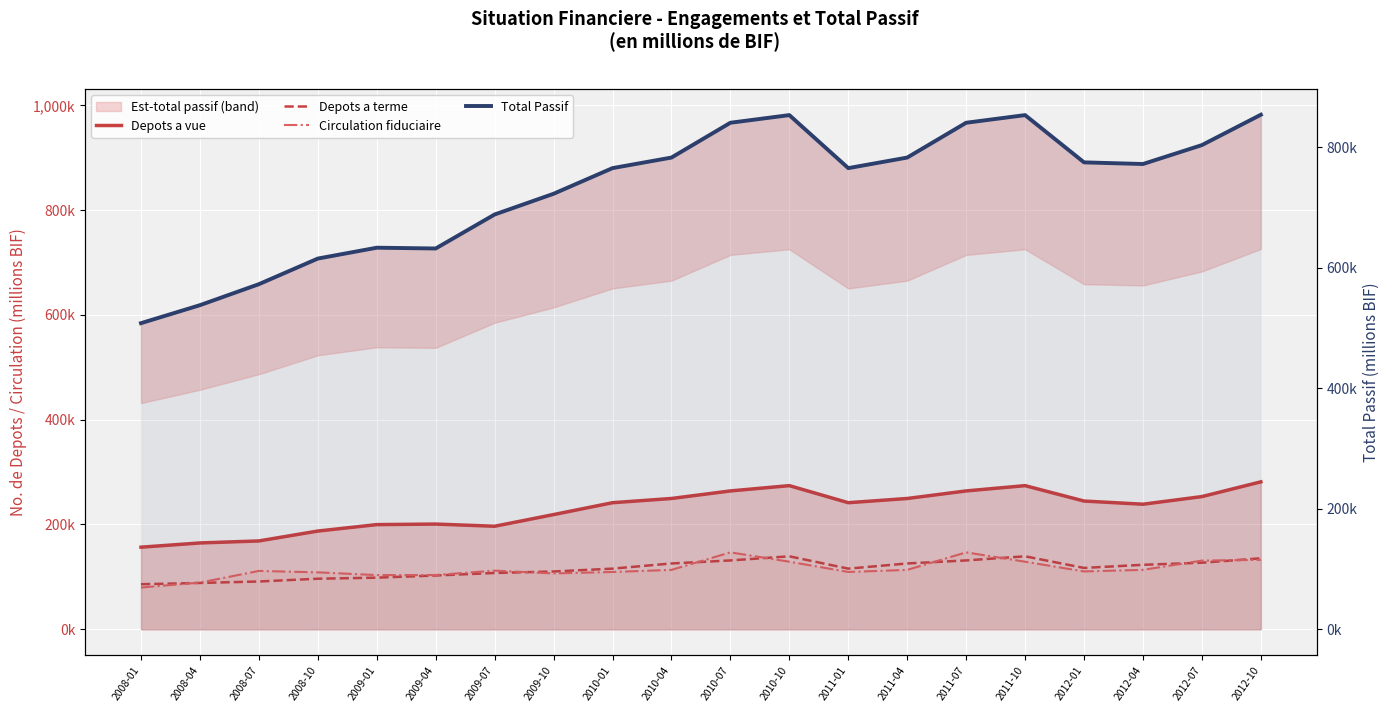

The value of Depots a terme at 2011-01 is 73839.5. True or false?

False